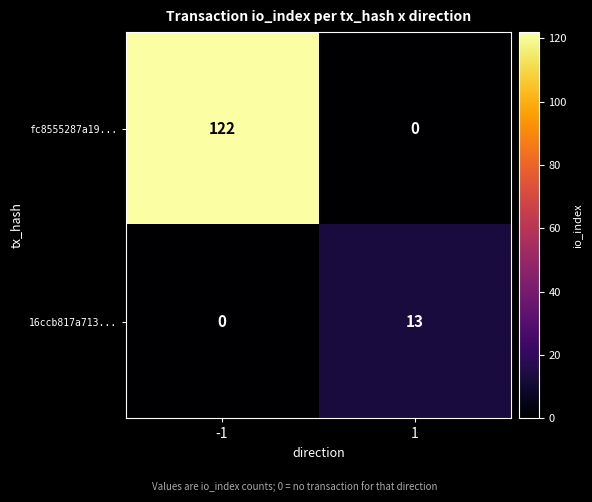

Is it true that 16ccb817a713... equals 6 at -1?

False